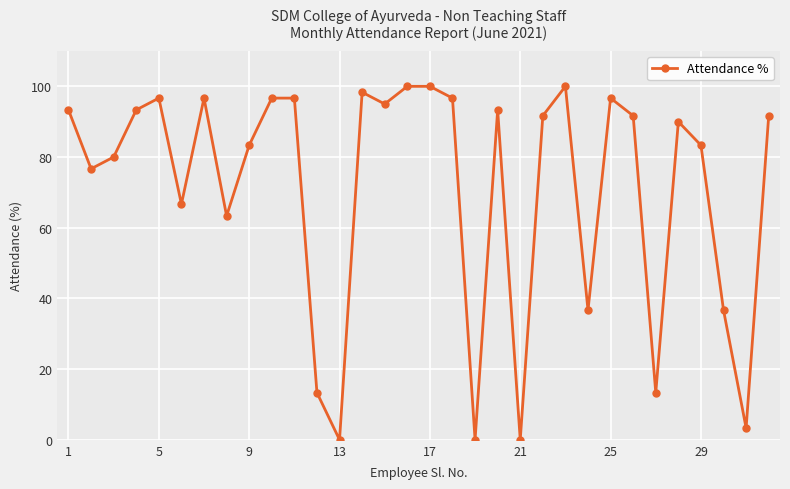

How many lines are shown in the chart?

1